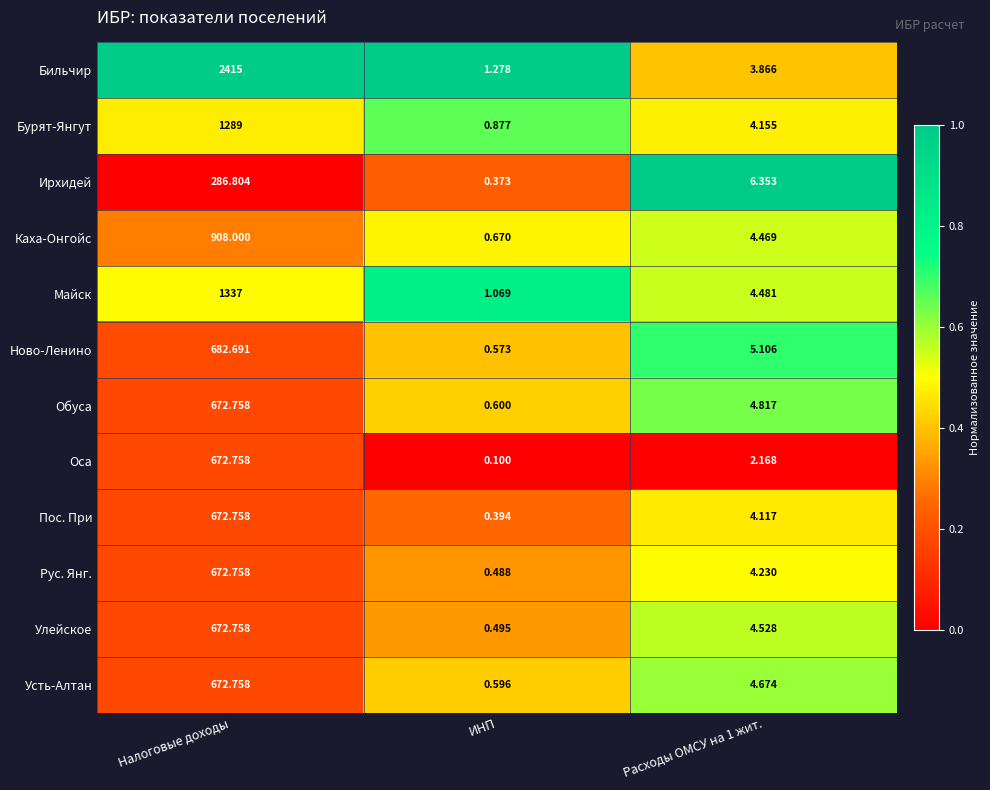

How many categories are shown in the chart?

3